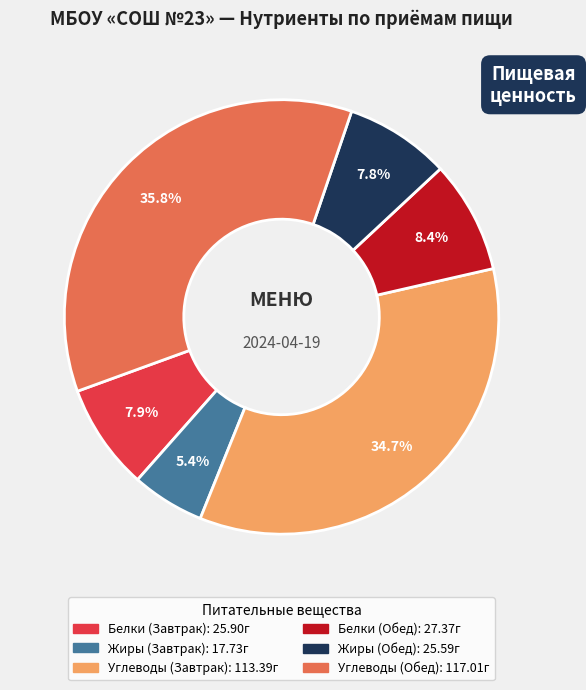

Count the number of slices in the pie.

6